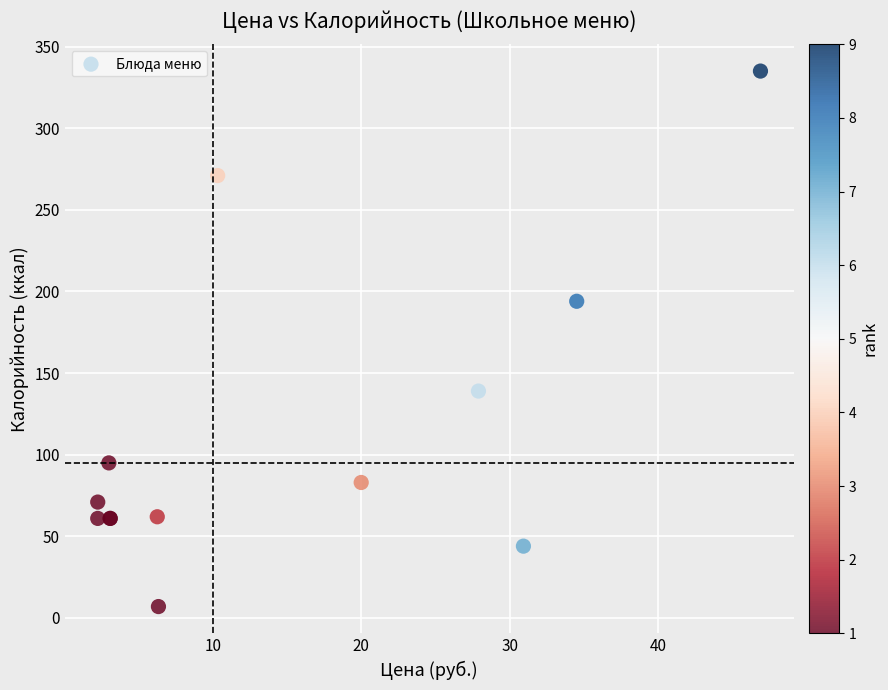

What Y value in the scatter plot is closest to 171?

194